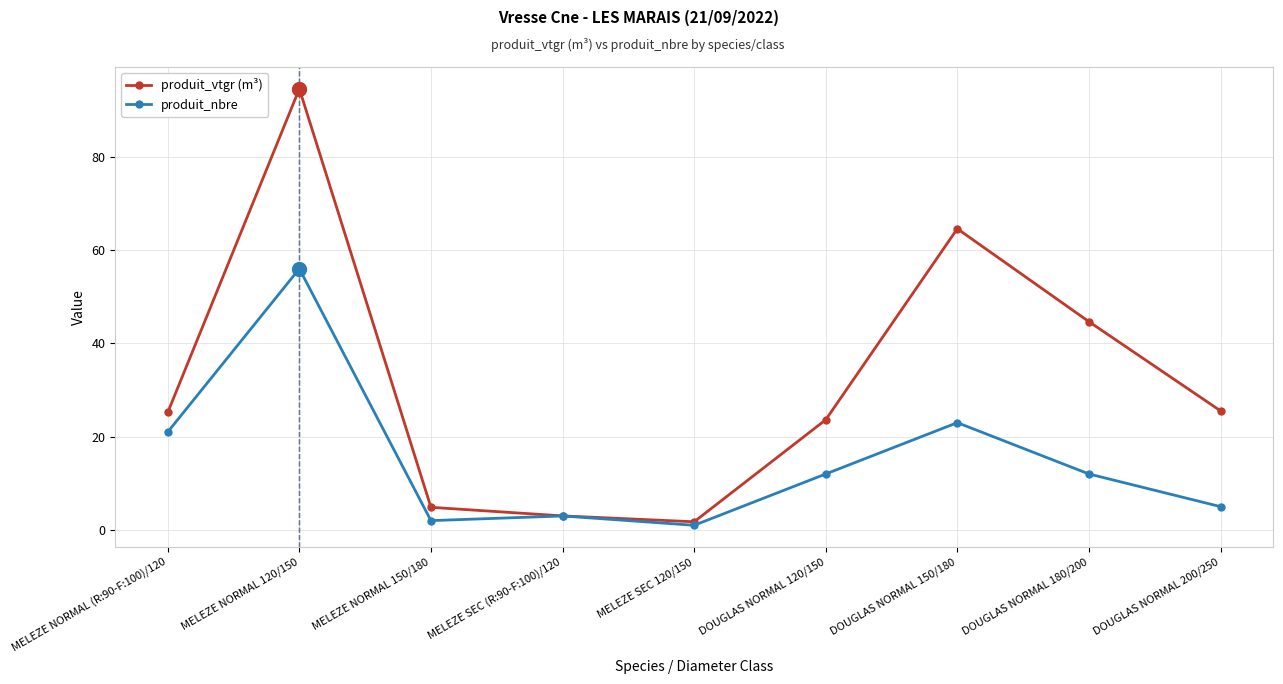

List the series in order of their peak value, lowest first.

produit_nbre, produit_vtgr (m³)